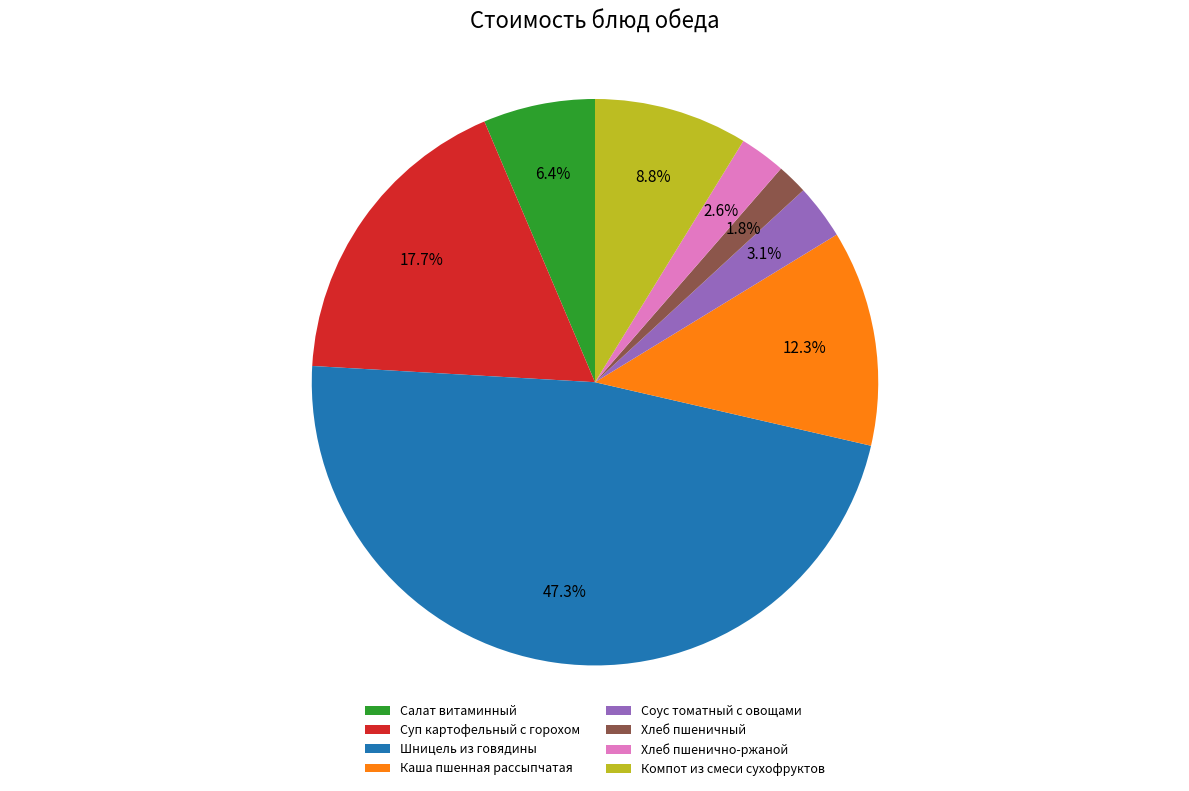

Is the sum of Шницель из говядины and Салат витаминный greater than half?

Yes